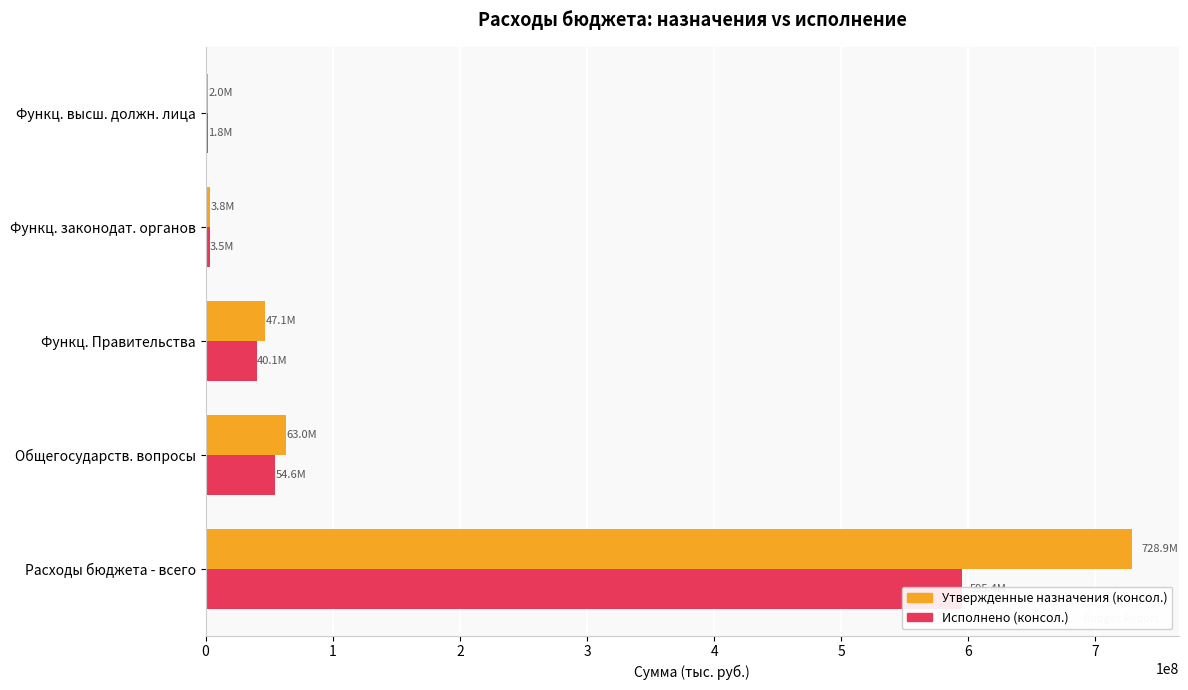

How many data points in Утвержденные назначения (консол.) are less than 47072152?

2